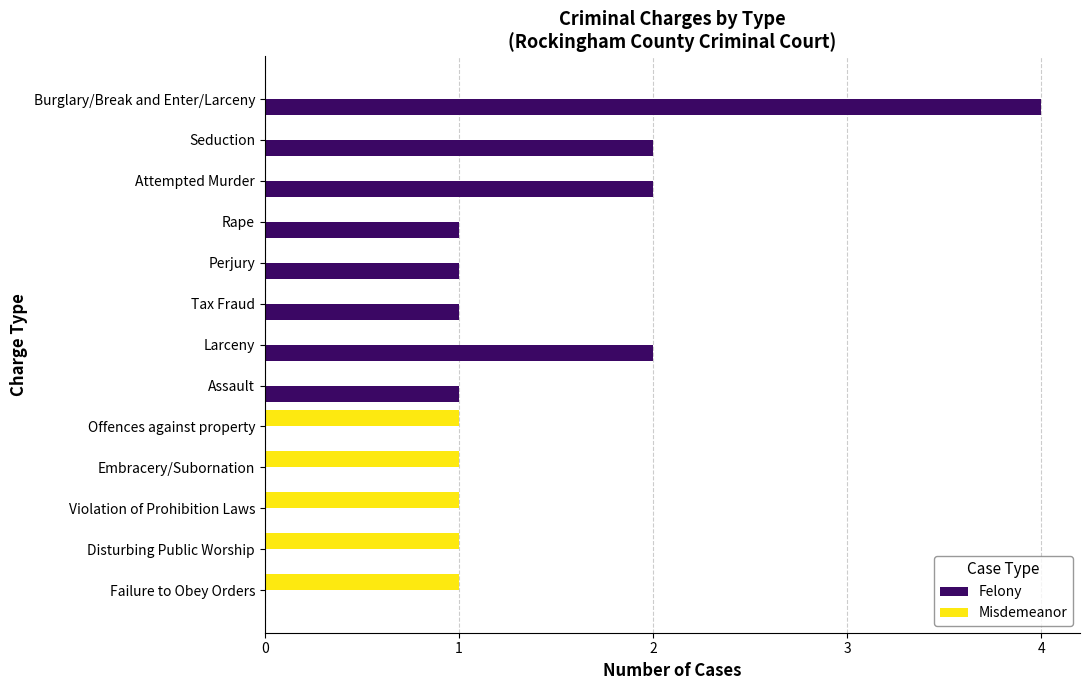

What is the sum of the Felony values at Rape and Attempted Murder?

3